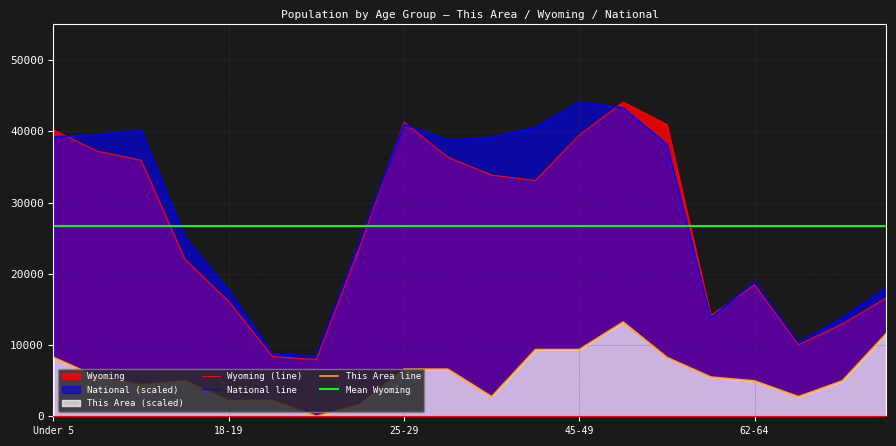

What is the total value across all series at 5?

46014.6